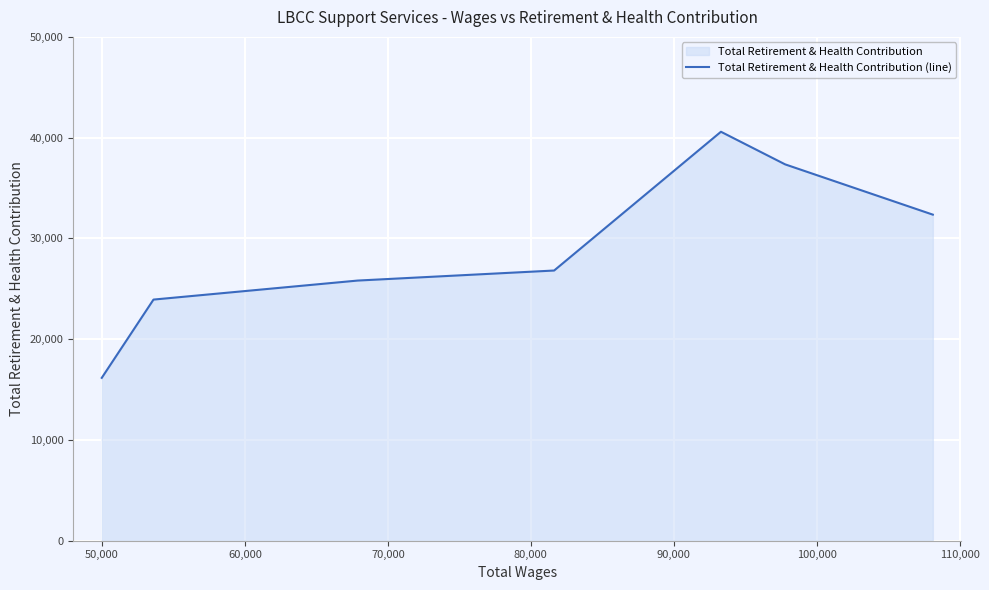

What is the difference between the maximum and minimum values?

24424